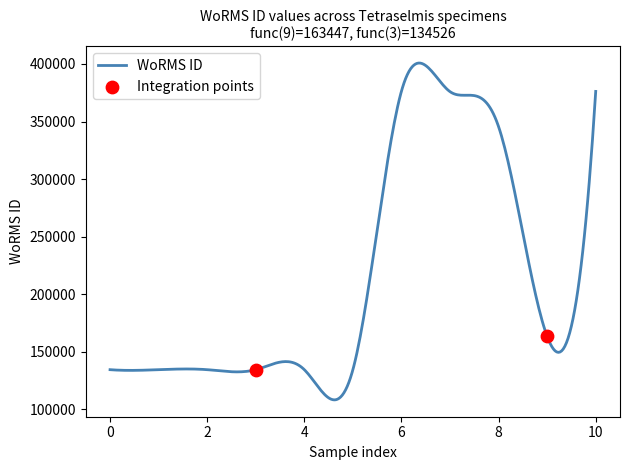

What is the change in value from 2016-01-09 to 2018-08-13?

+241833